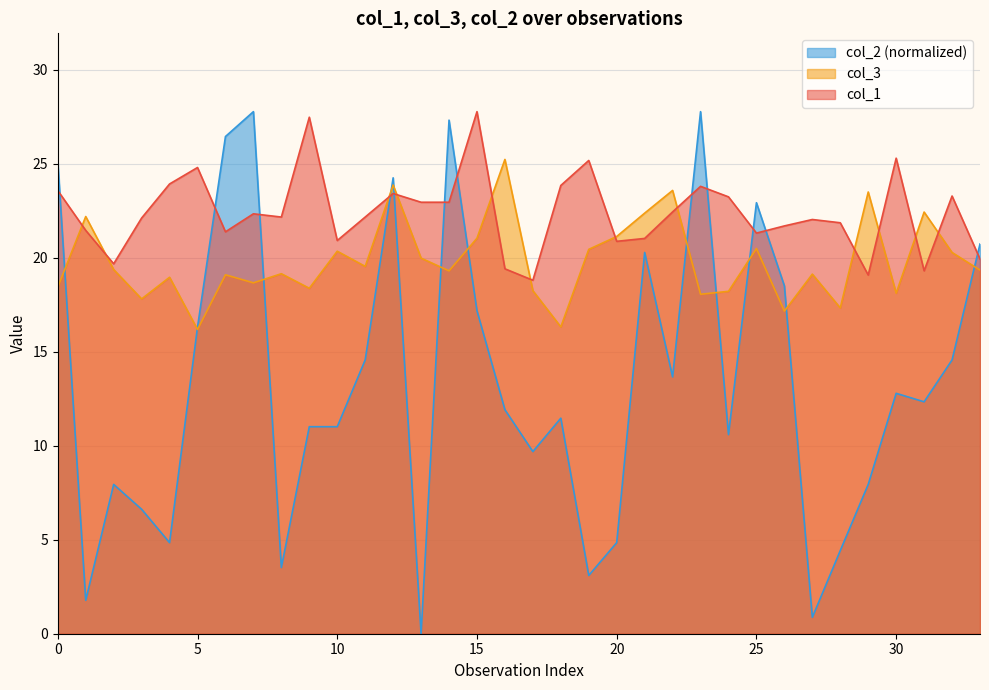

What are all the series names shown in the legend?

col_2 (normalized), col_3, col_1